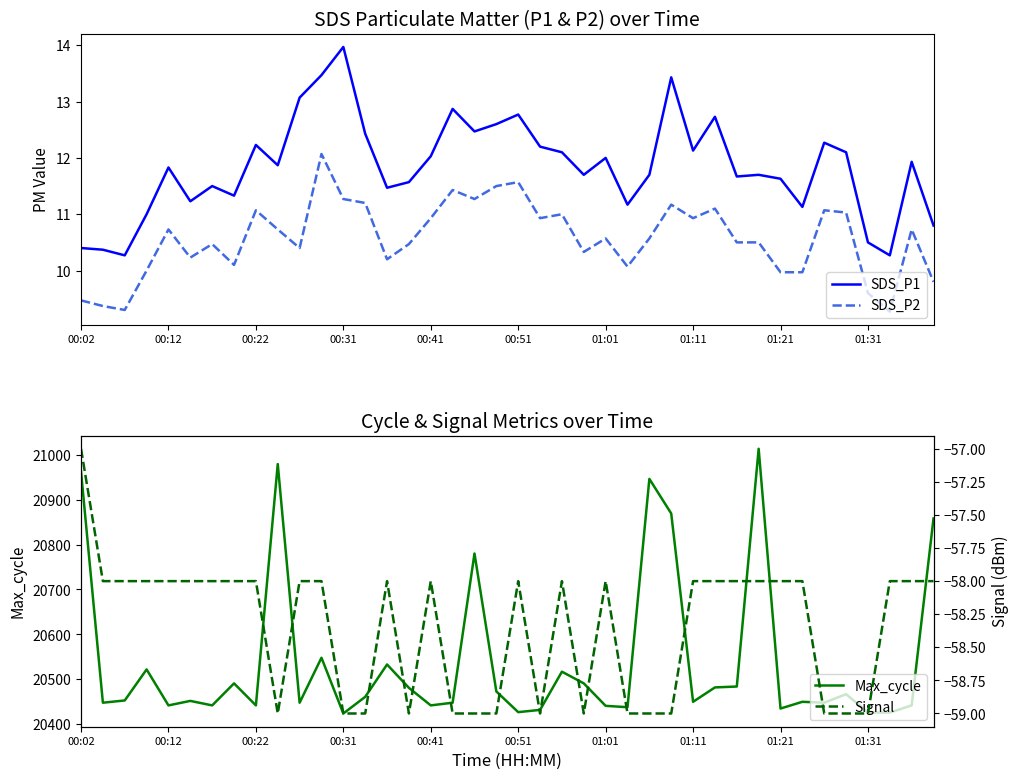

True or false: SDS_P2 and SDS_P1 intersect in this chart.

False